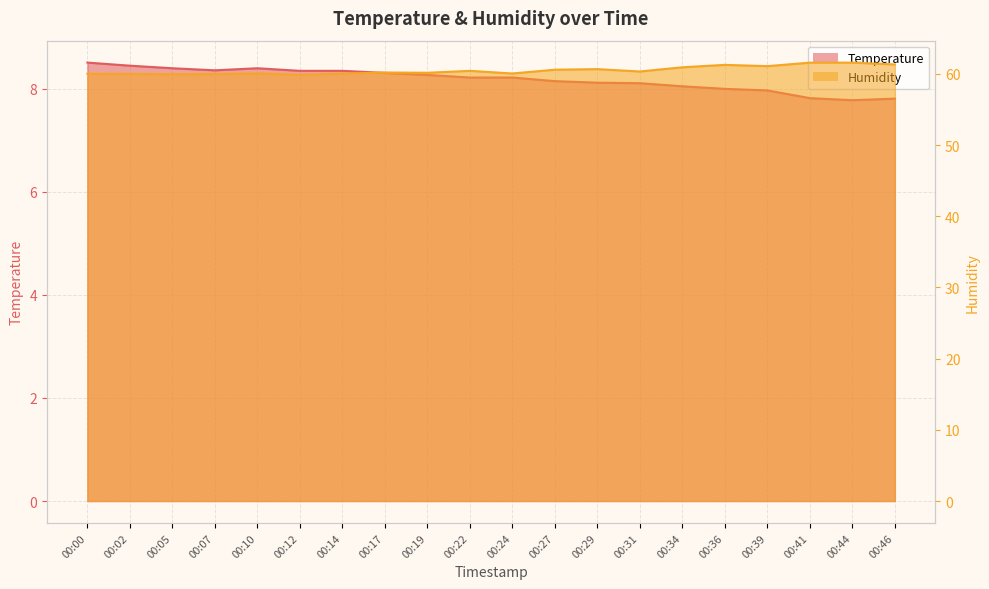

What is the greatest value displayed?

61.6